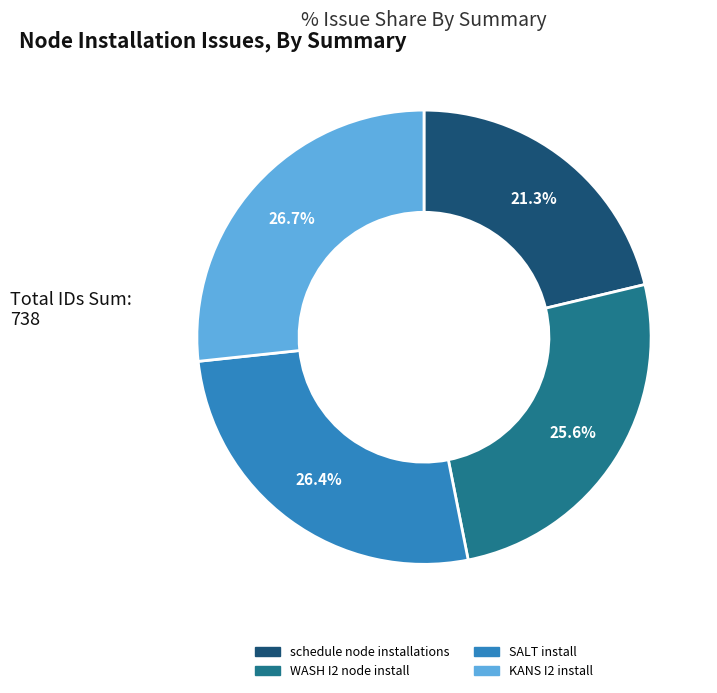

To the nearest percent, what portion does schedule node installations represent?

21%